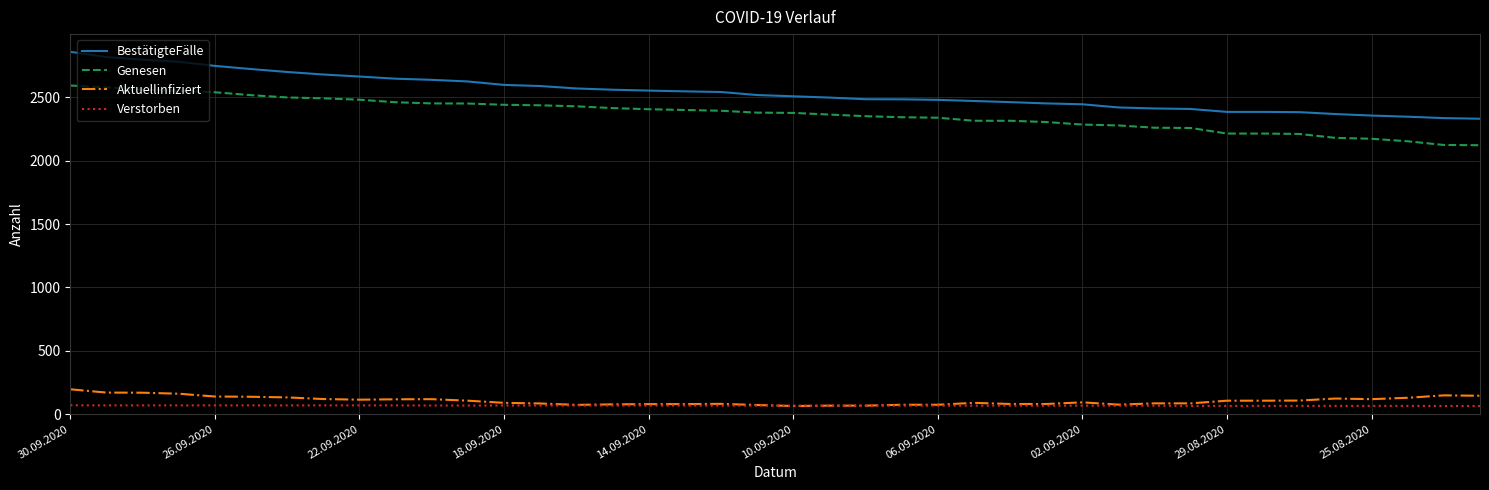

True or false: BestätigteFälle and Verstorben cross at least once.

False